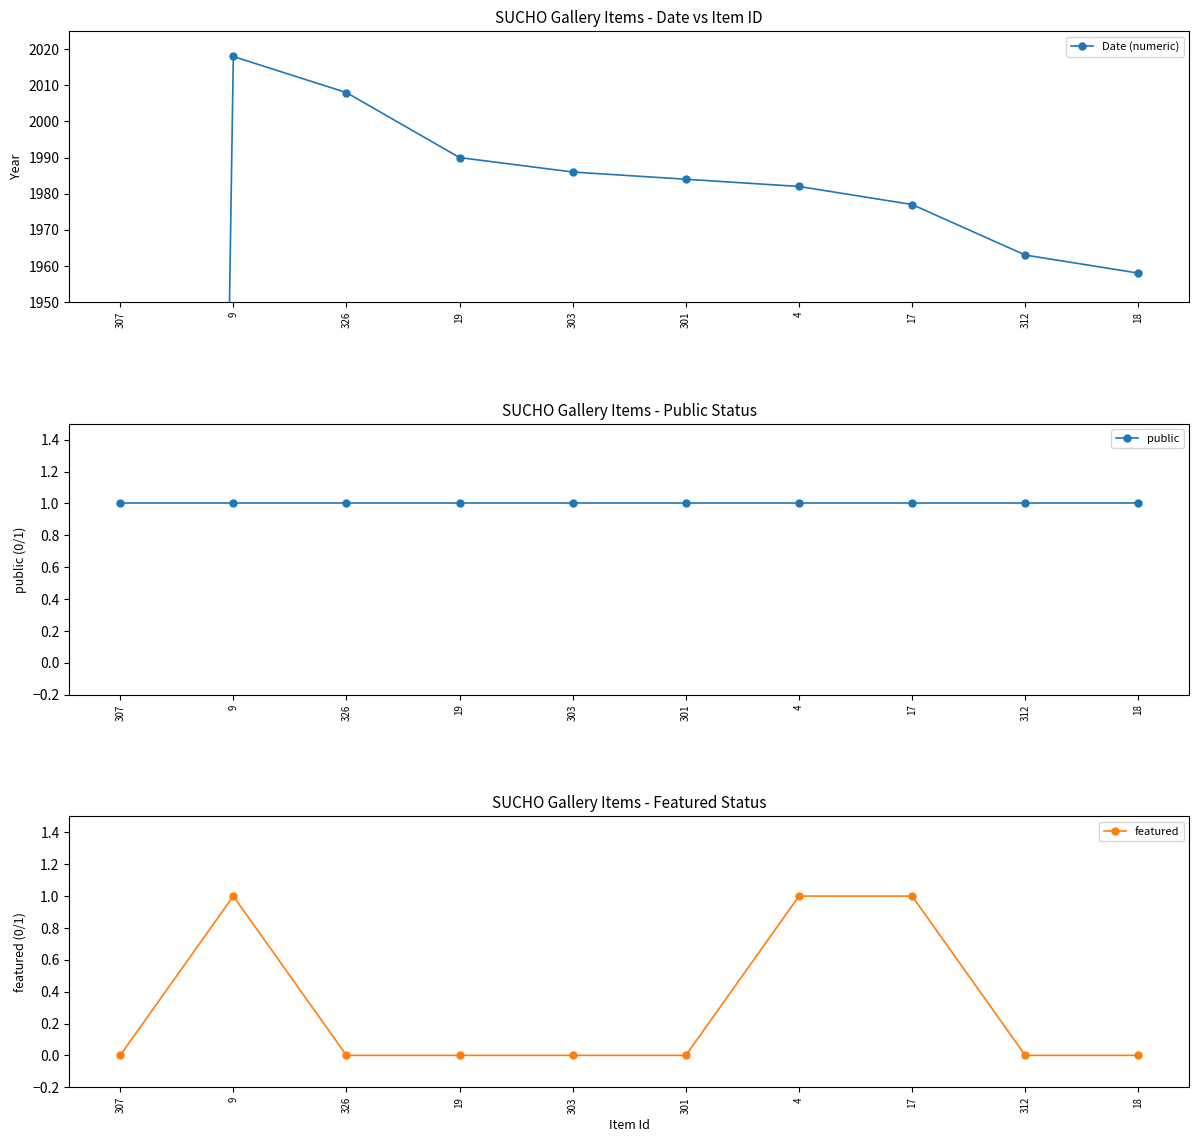

Is it true that Date (numeric) equals 0 at 307?

True